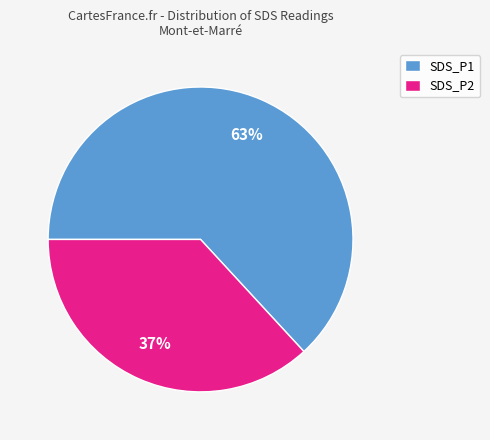

Rank the categories by value from highest to lowest.

SDS_P1, SDS_P2